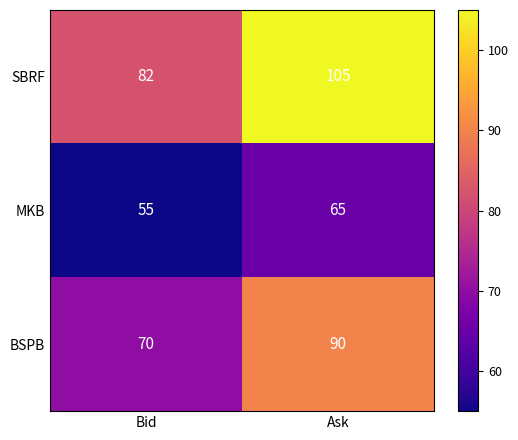

Between Bid and Ask, which series saw the biggest shift?

SBRF